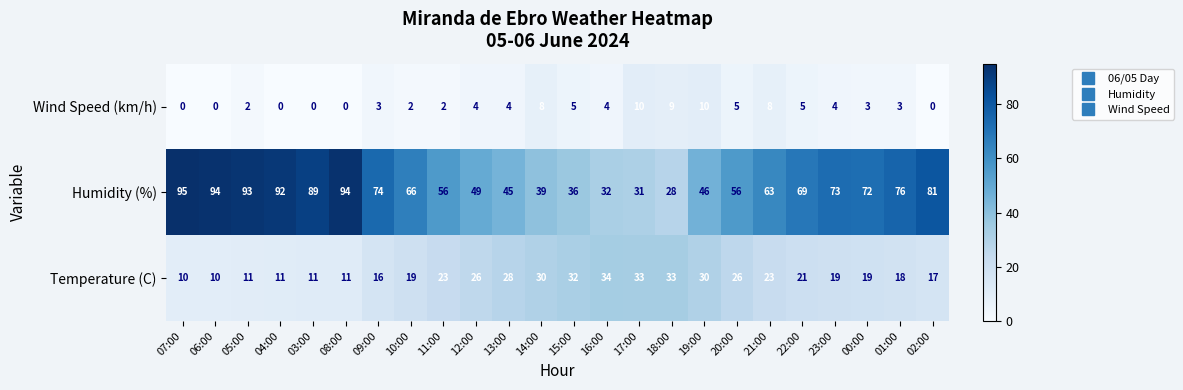

At which category does the chart reach its peak across all series?

07:00